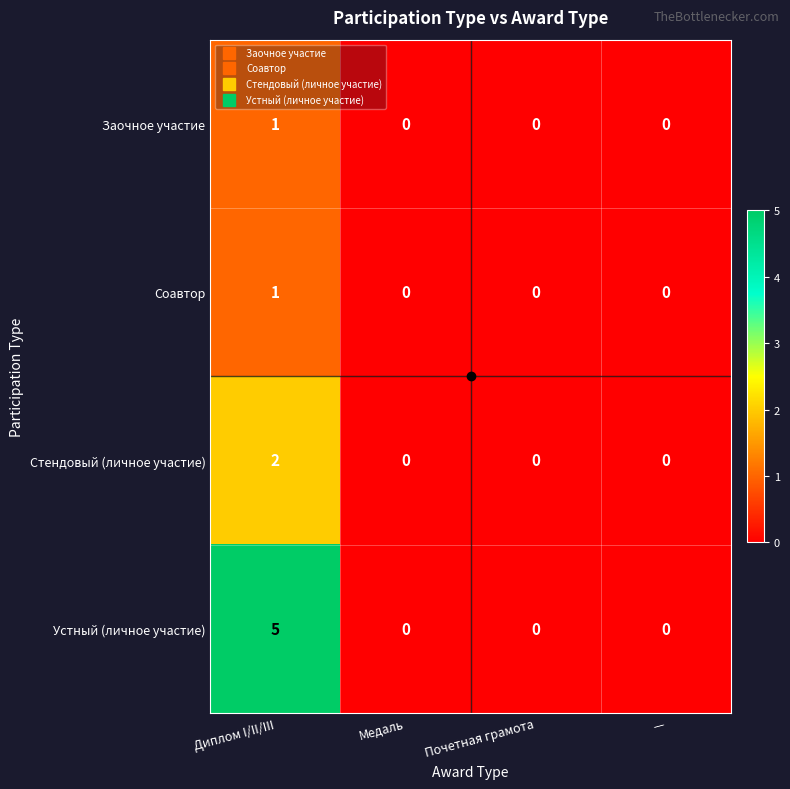

How many positive values does the Соавтор series have?

1